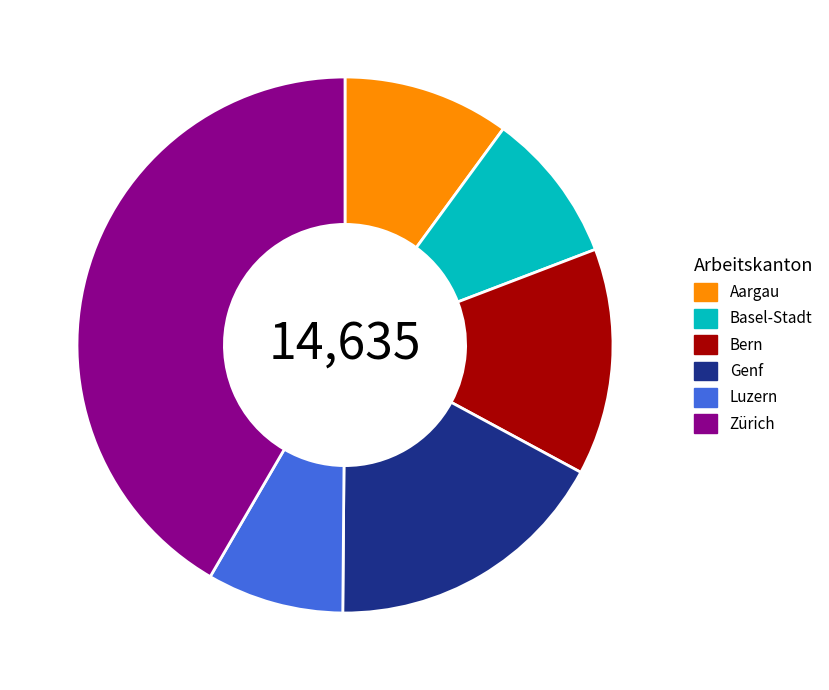

Between Luzern and Aargau, which is larger?

Aargau